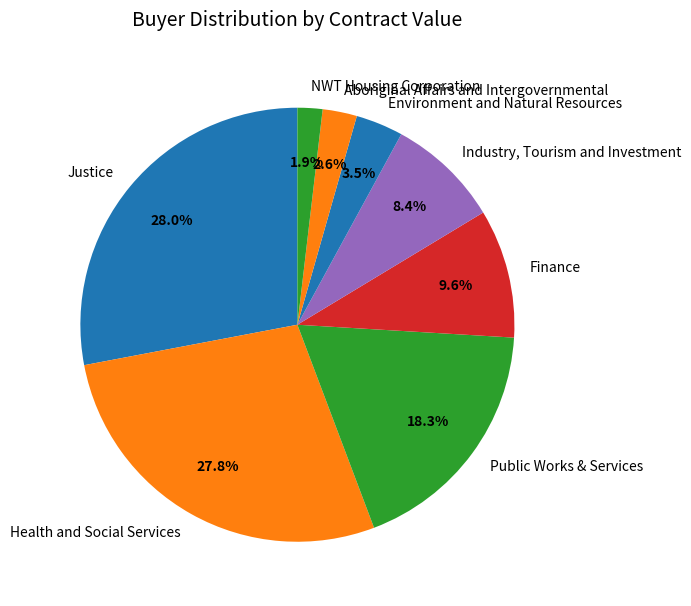

To the nearest percent, what portion does Public Works & Services represent?

18%